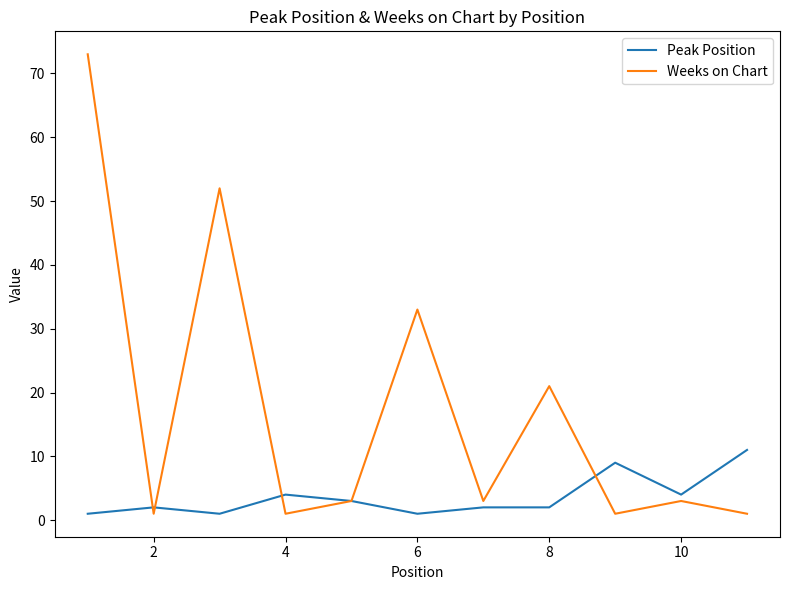

Which series has the largest total across all categories?

Weeks on Chart